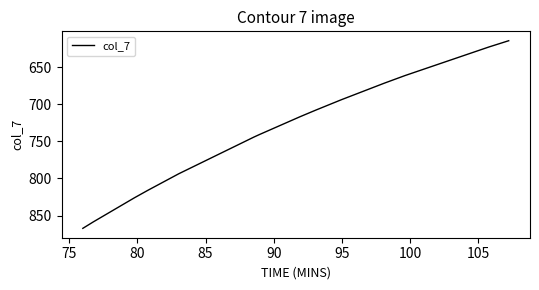

What is the greatest value displayed?

867.1